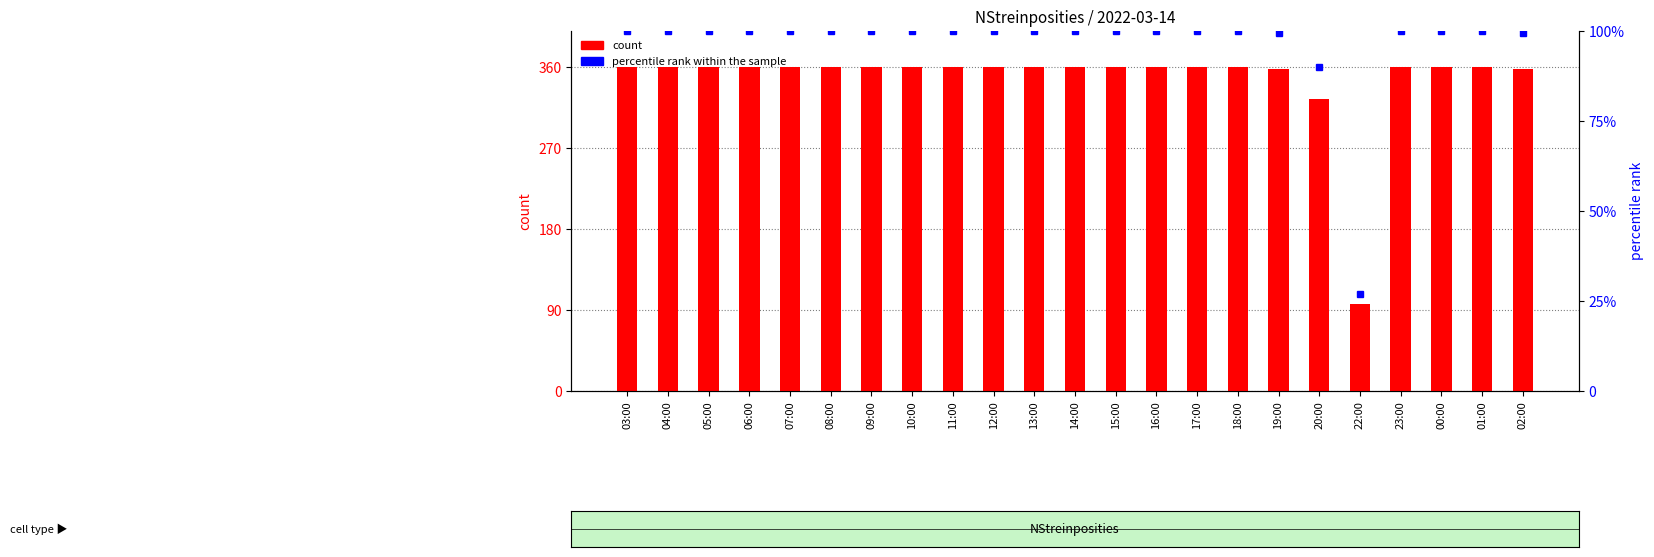

Reading left to right, what are all the values shown in this chart?

count: 360.0	360.0	360.0	360.0	360.0	360.0	360.0	360.0	360.0	360.0	360.0	360.0	360.0	360.0	360.0	360.0	358.0	324.0	97.0	360.0	360.0	360.0	358.0
percentile rank within the sample: 100.0	100.0	100.0	100.0	100.0	100.0	100.0	100.0	100.0	100.0	100.0	100.0	100.0	100.0	100.0	100.0	99.4	90.0	26.9	100.0	100.0	100.0	99.4